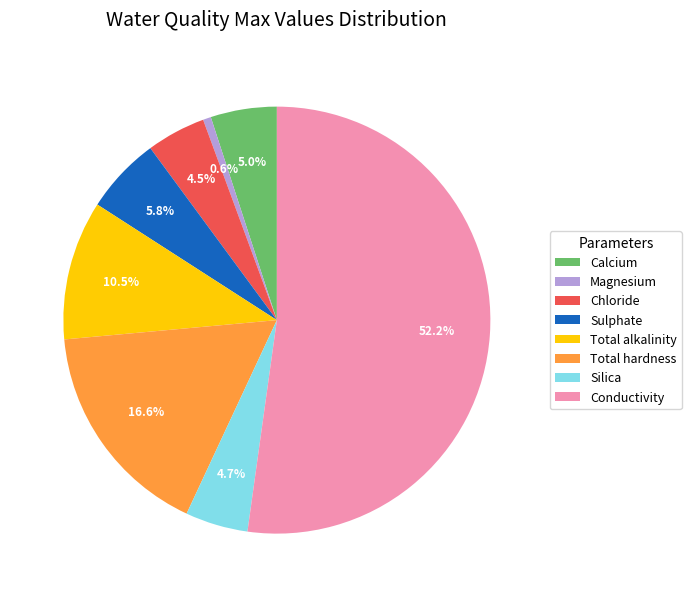

To the nearest percent, what is the average slice percentage?

12%